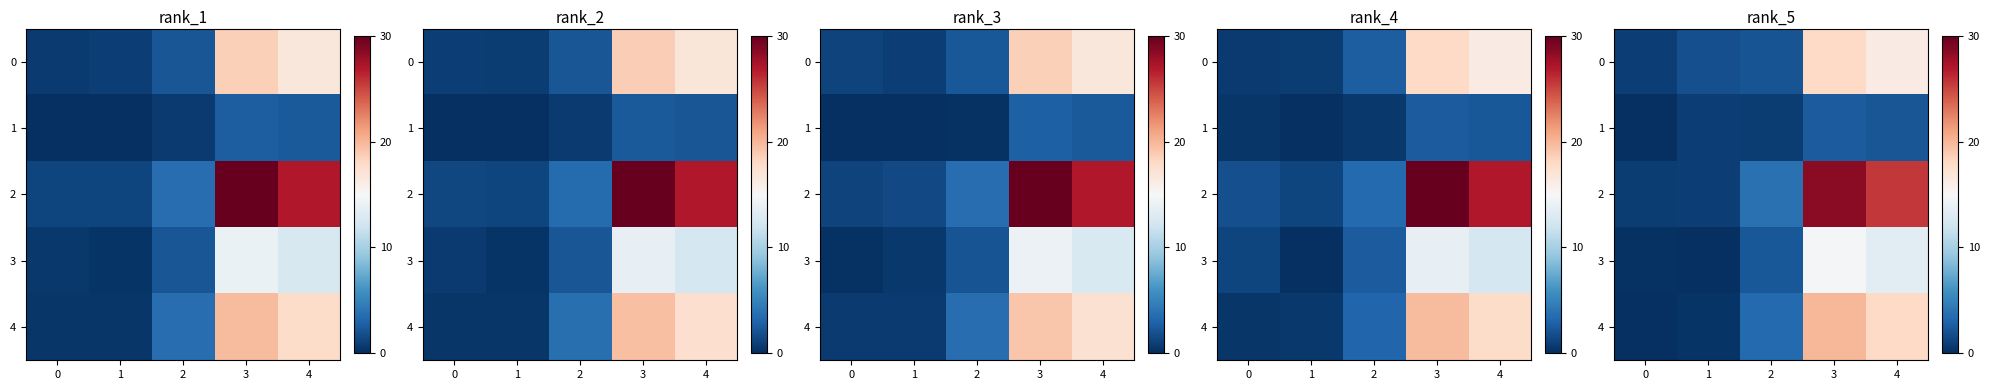

Which series changed the most between 1 and 3?

row_2